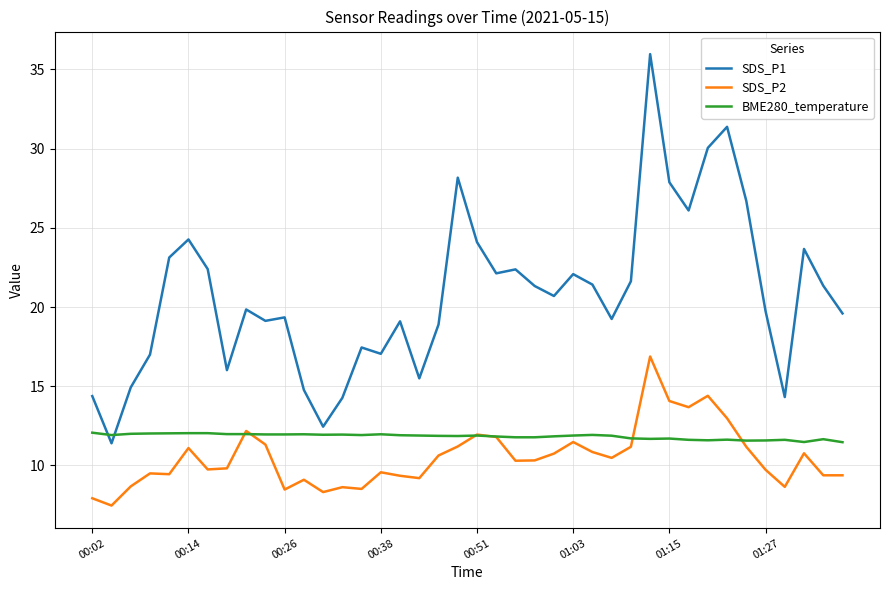

List the series in order of their peak value, highest first.

SDS_P1, SDS_P2, BME280_temperature